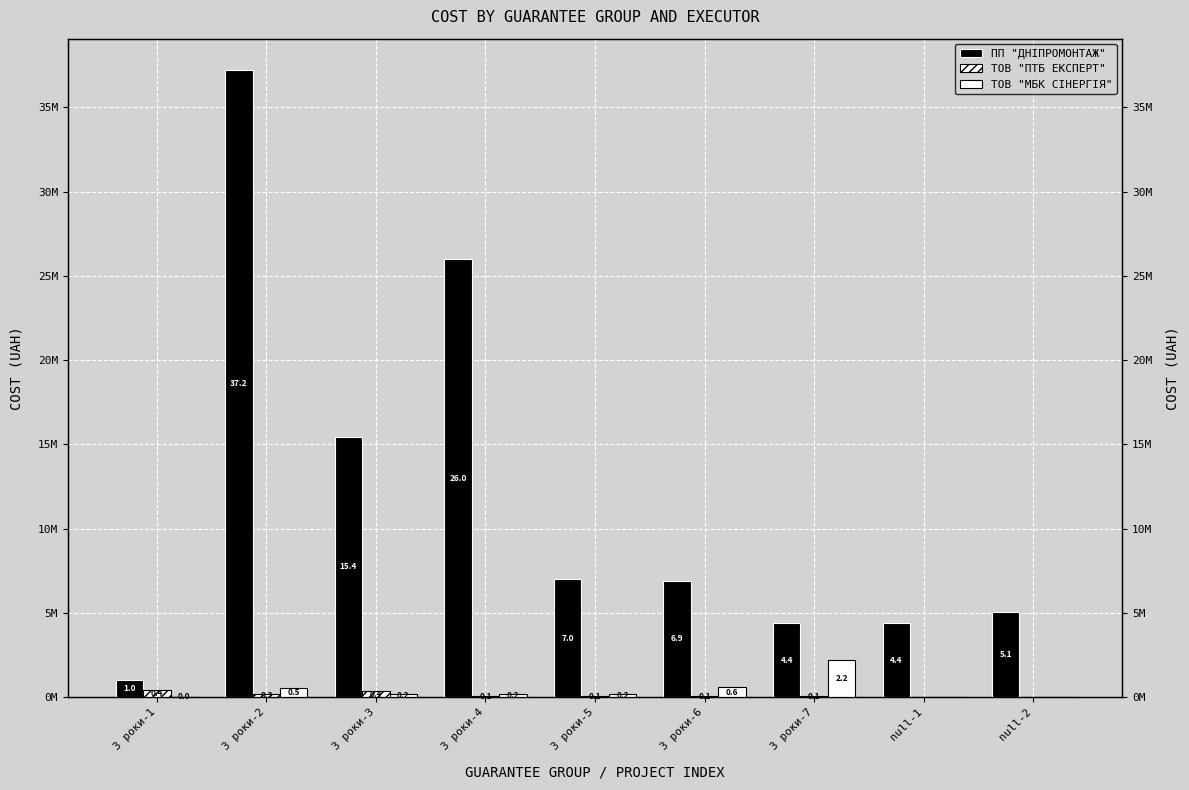

At which category is the sum across all series the highest?

3 роки-2